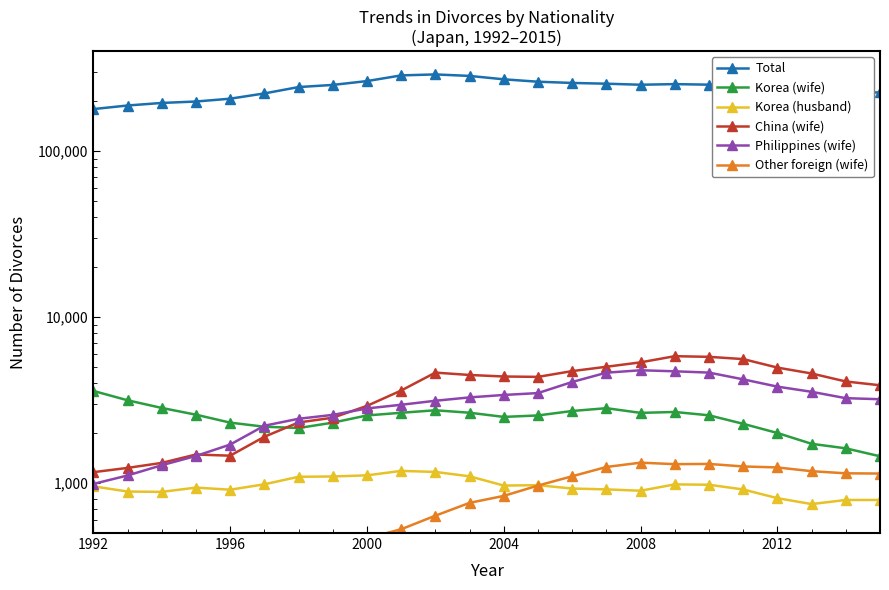

How many lines are shown in the chart?

6